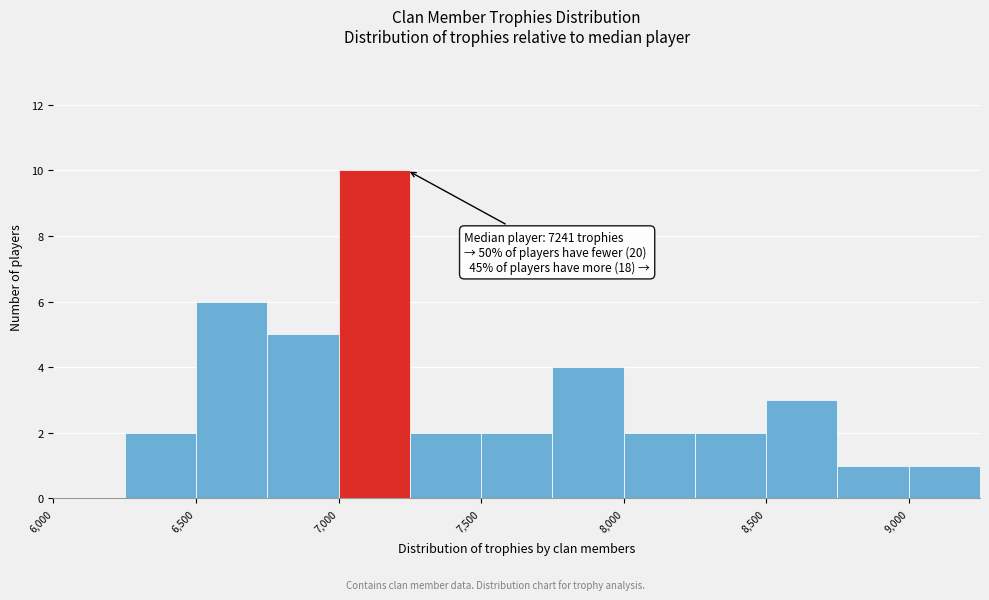

Over which range of the x-axis is the bar tallest?

7000 to 7250